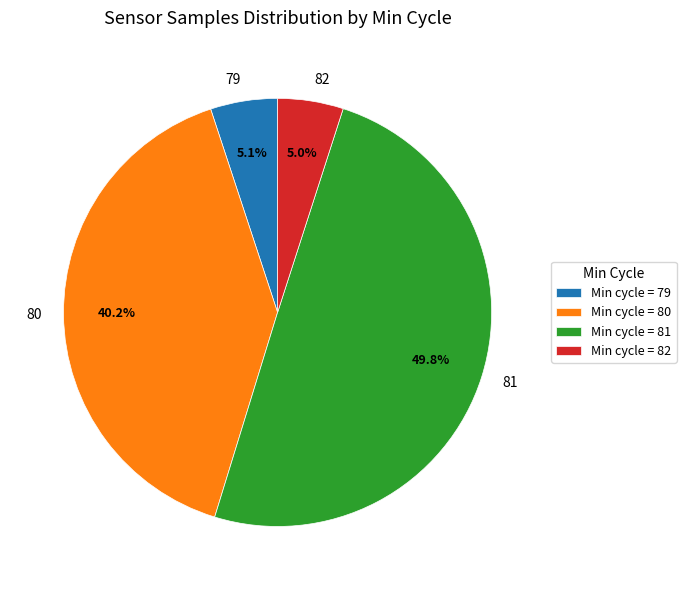

Which has a higher value, 81 or 82?

81